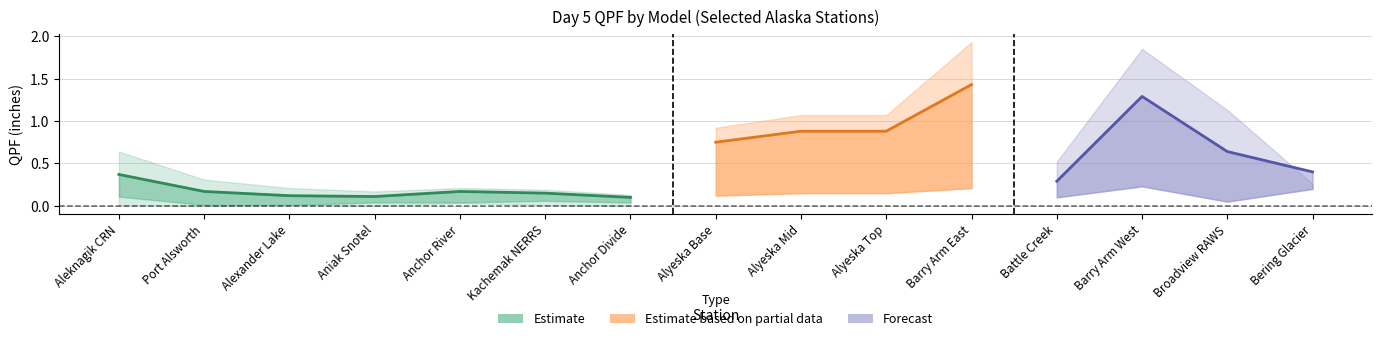

At which label is ec closest to 1?

Alyeska Mid